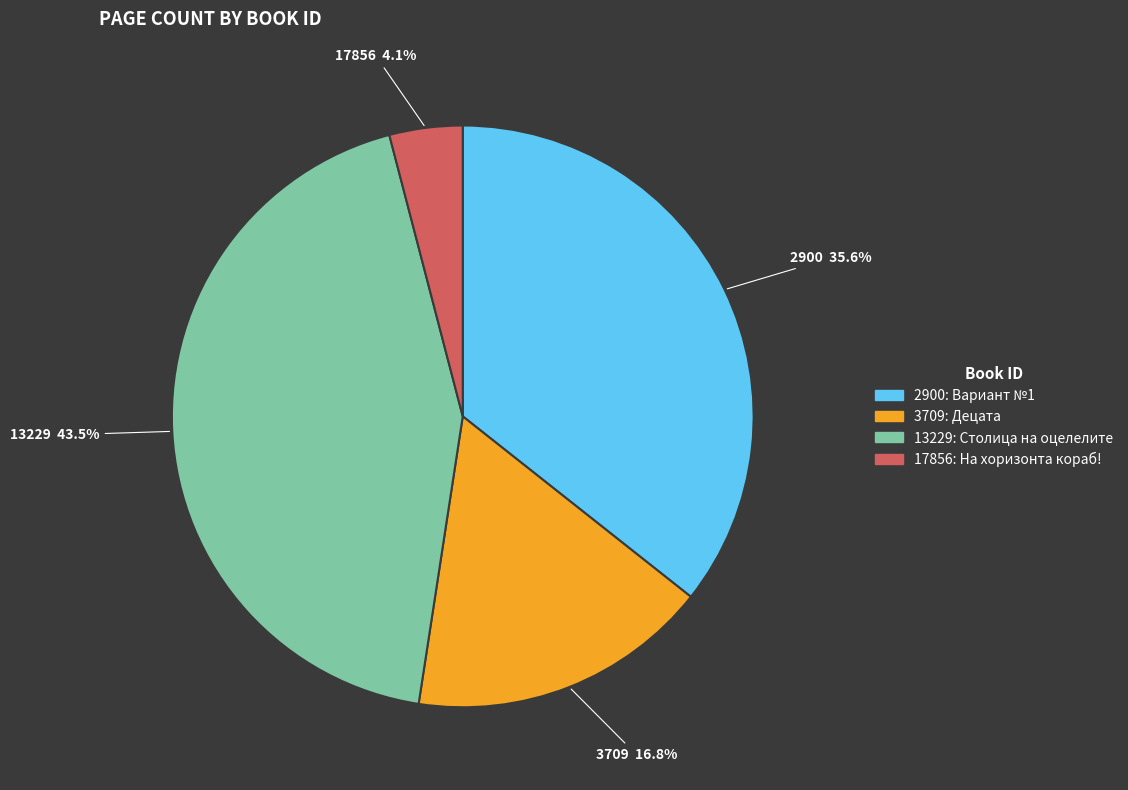

To the nearest percent, what is the average slice percentage?

25%